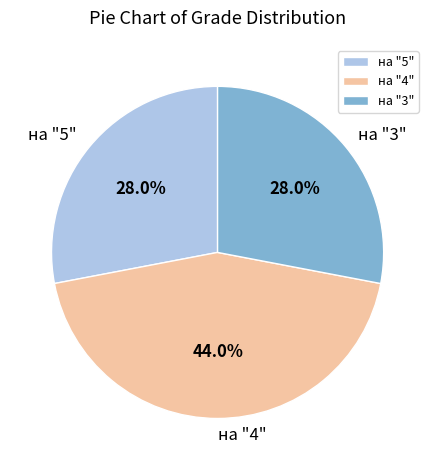

Which category has the biggest portion of the pie?

на "4"